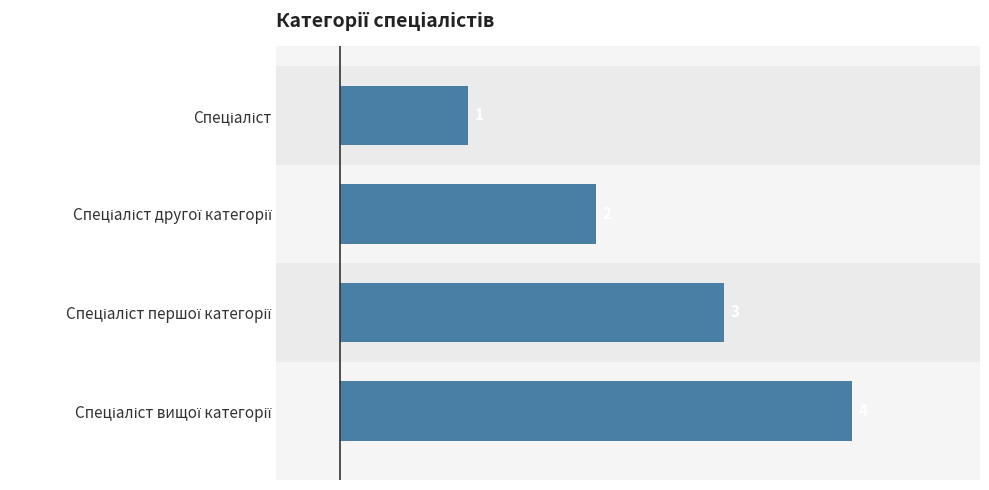

What is the greatest value displayed?

4